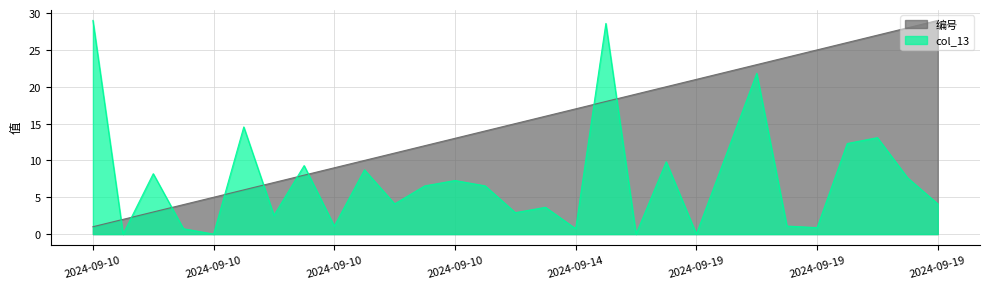

Reading right to left, list all the values displayed in this chart.

编号: 29.0	28.0	27.0	26.0	25.0	24.0	23.0	22.0	21.0	20.0	19.0	18.0	17.0	16.0	15.0	14.0	13.0	12.0	11.0	10.0	9.0	8.0	7.0	6.0	5.0	4.0	3.0	2.0	1.0
col_13: 4.1	7.6	13.1	12.3	0.9	1.1	21.8	10.9	0.0	9.8	0.0	28.6	0.7	3.6	2.9	6.5	7.3	6.5	4.1	8.7	1.1	9.3	2.5	14.5	0.0	0.7	8.2	0.0	29.0